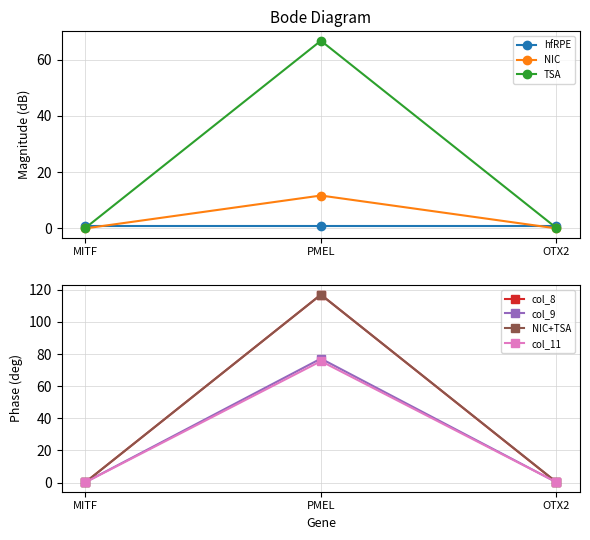

What is the highest value of the col_9 series?

77.2